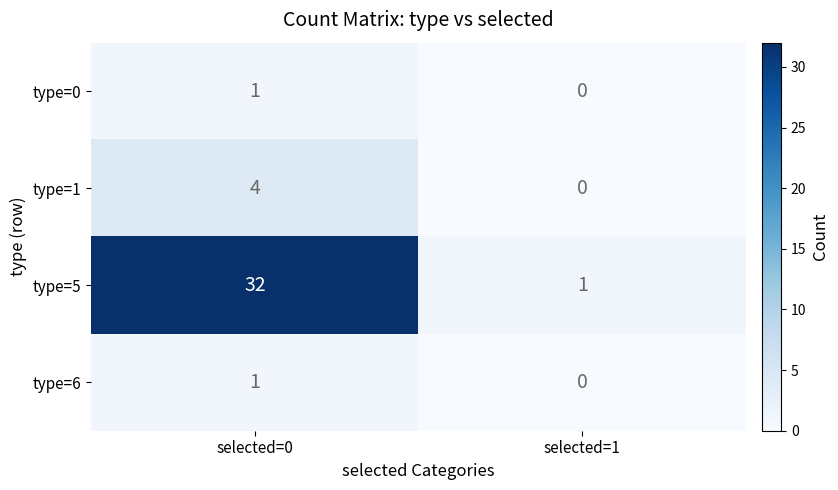

True or false: type=0 has a value of 0 at selected=1.

True